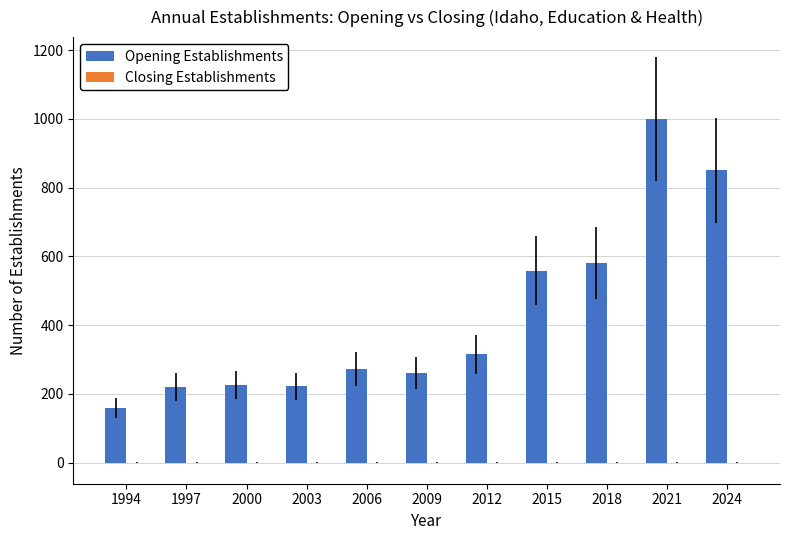

How many series are shown in this chart?

1